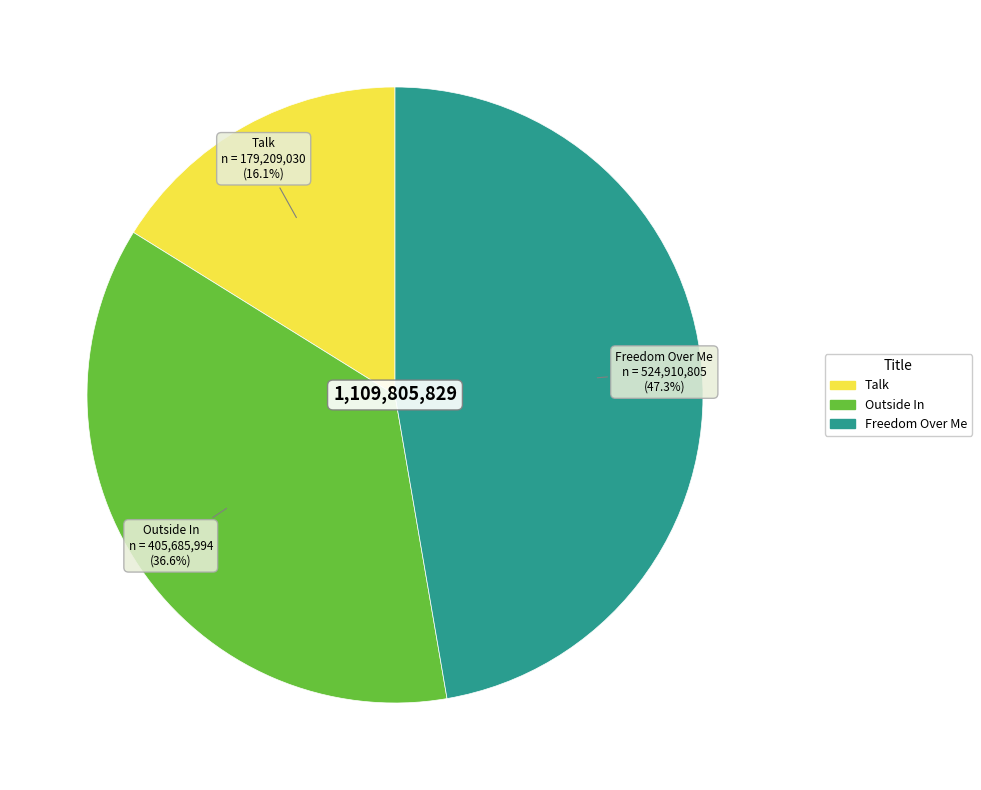

How many slices are in this pie chart?

3